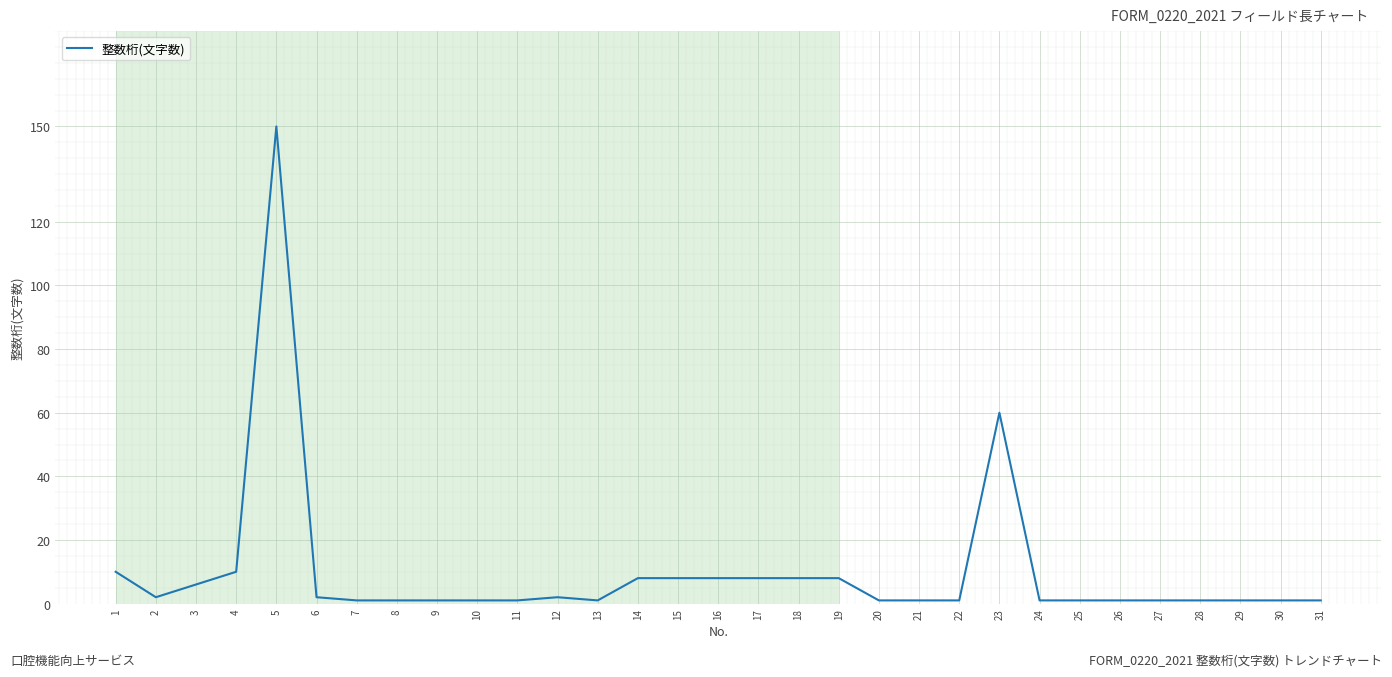

How many series are shown in this chart?

1